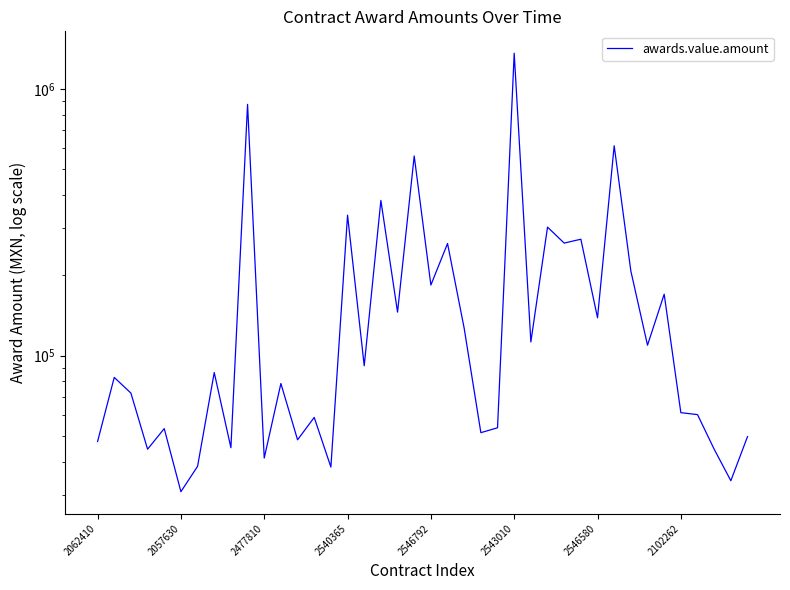

Is this an area chart (filled region under the line)?

No